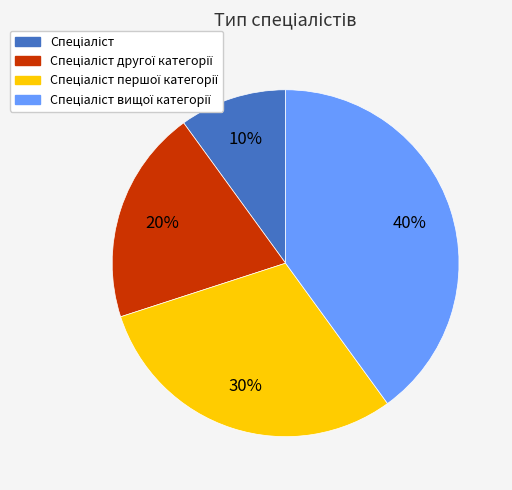

Is there any slice that represents more than half of the pie?

No